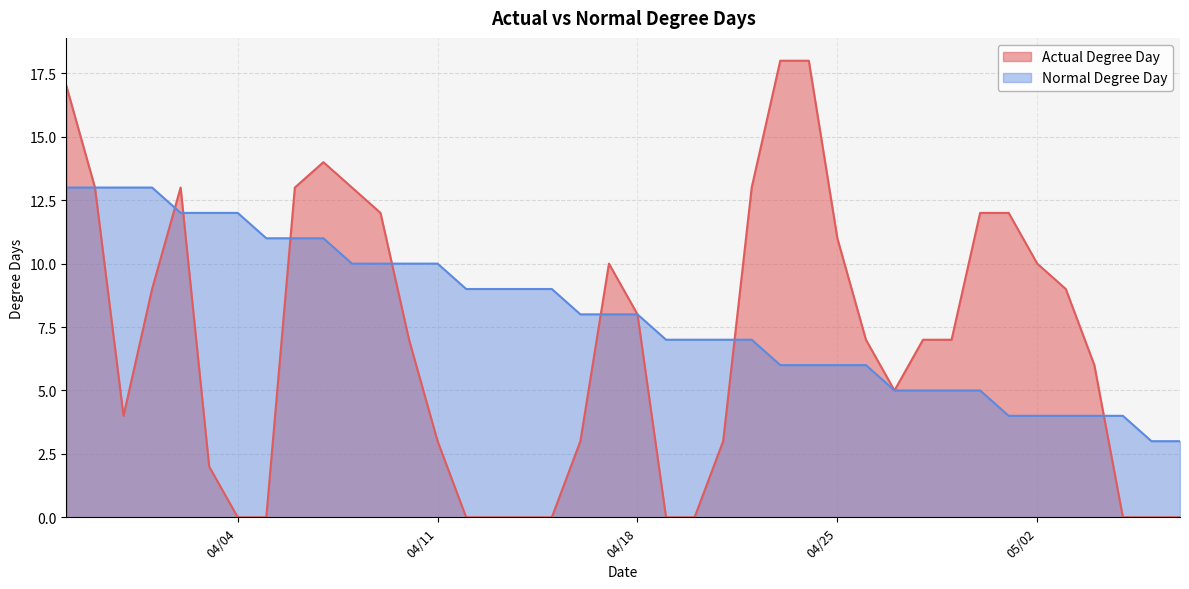

What is the maximum value shown in the chart?

18